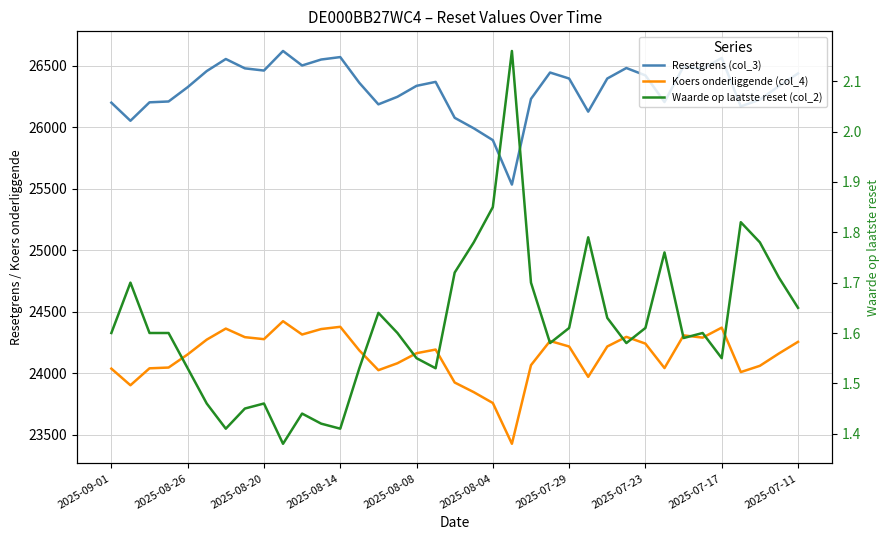

True or false: Resetgrens (col_3) has more than 0 interior local peaks.

True